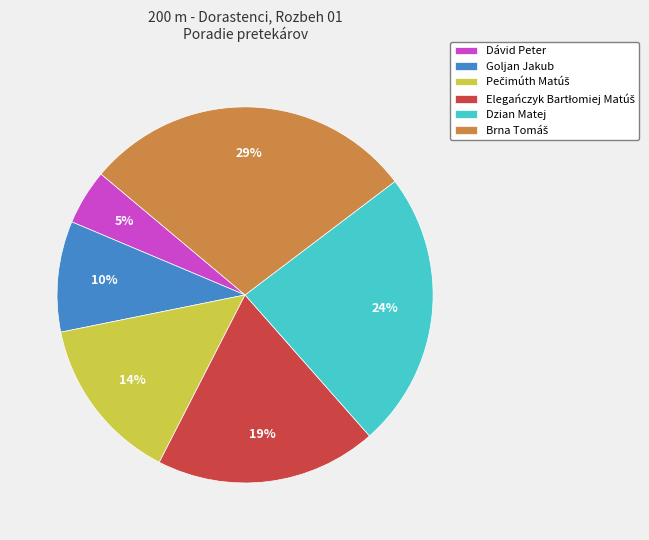

What percentage is the Dzian Matej slice, to the nearest percent?

24%